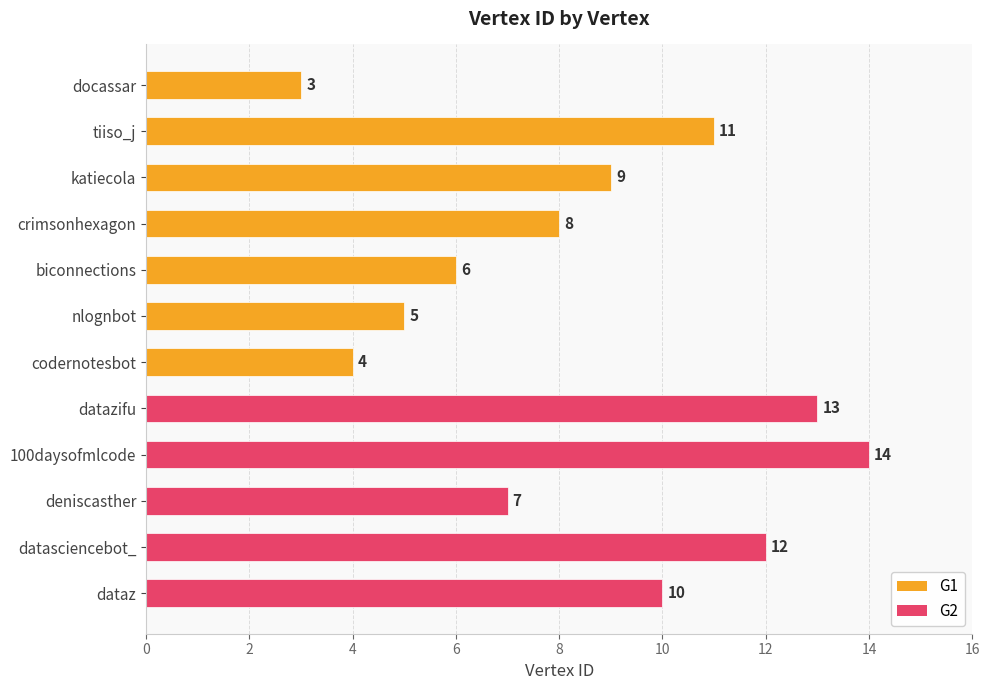

What is the difference between the maximum and minimum values?

11